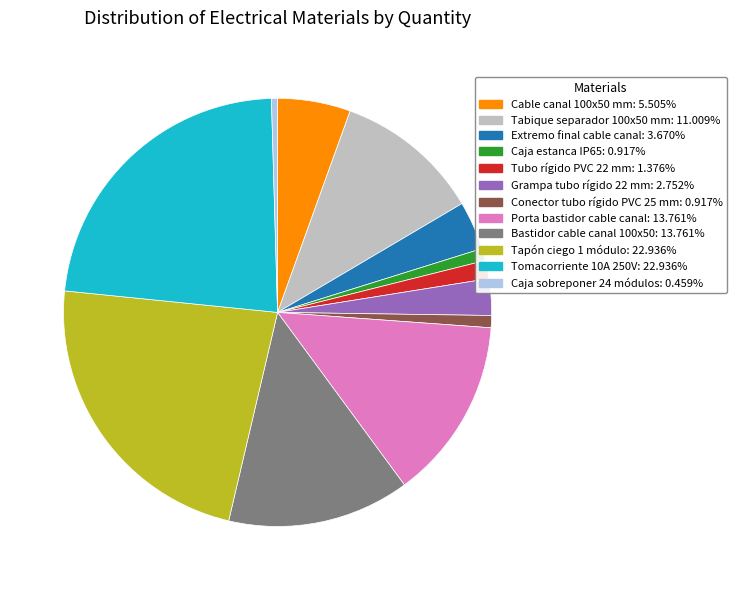

Between Caja sobreponer 24 módulos and Bastidor cable canal 100x50, which is larger?

Bastidor cable canal 100x50